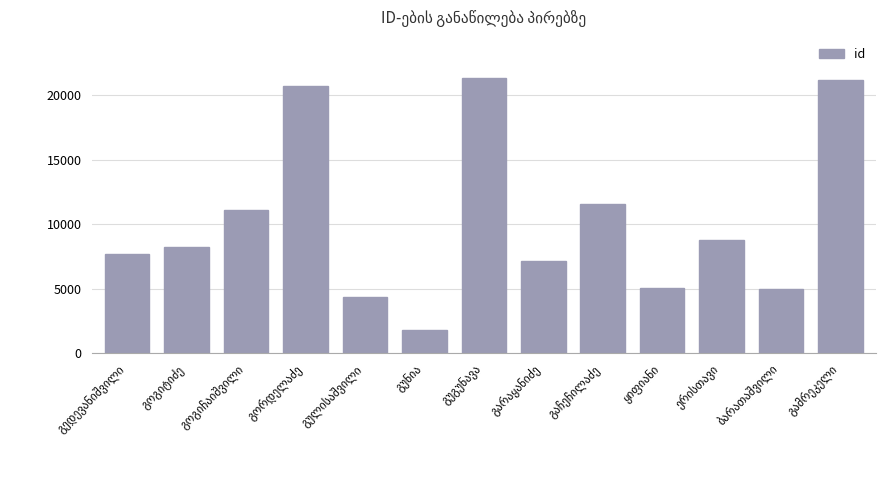

What is the value of the 7th bar from the left?

21336